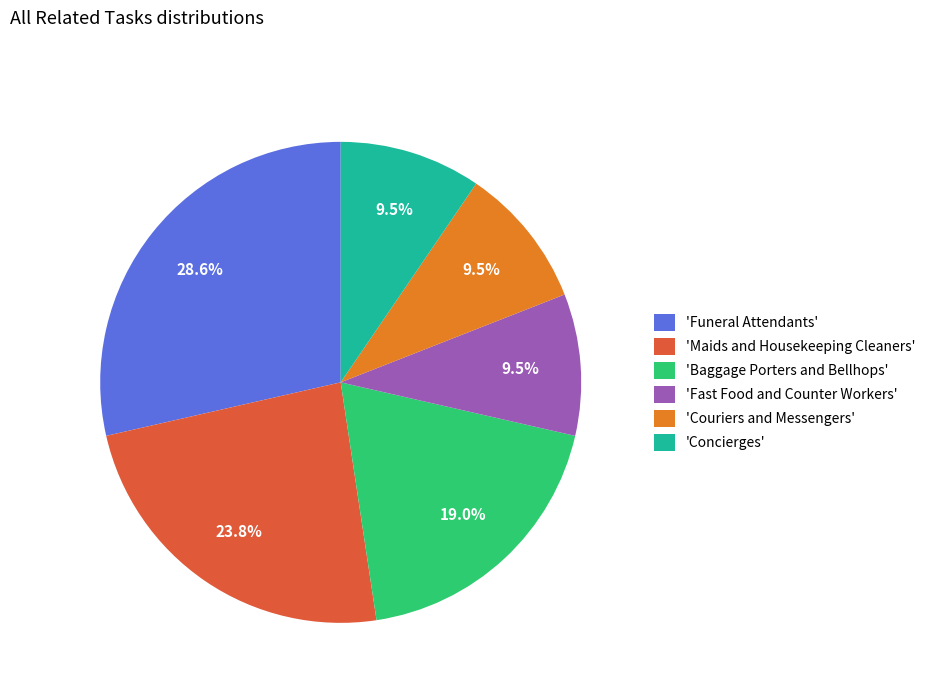

What is the largest slice in the pie chart?

'Funeral Attendants'